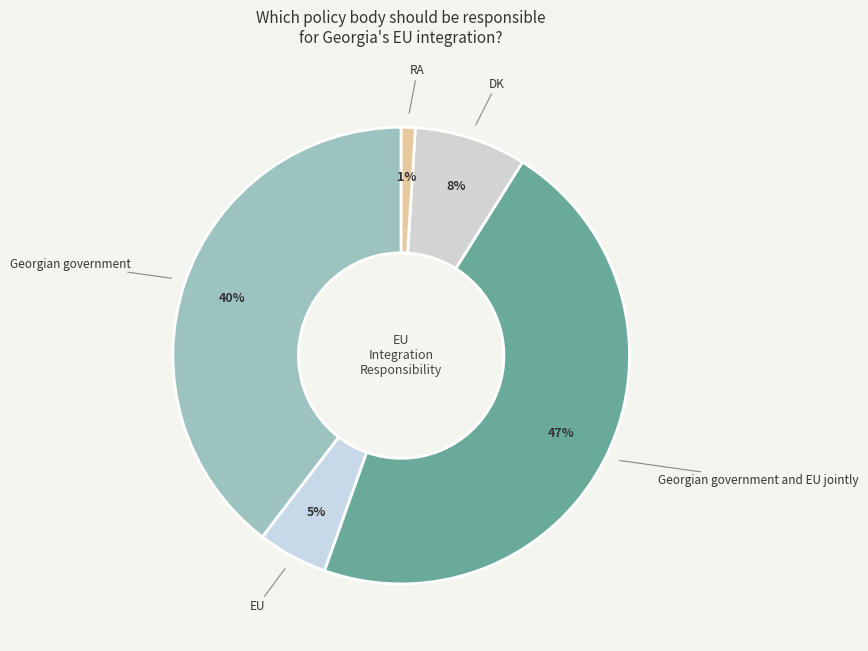

Does DK account for over 50% of the chart?

No